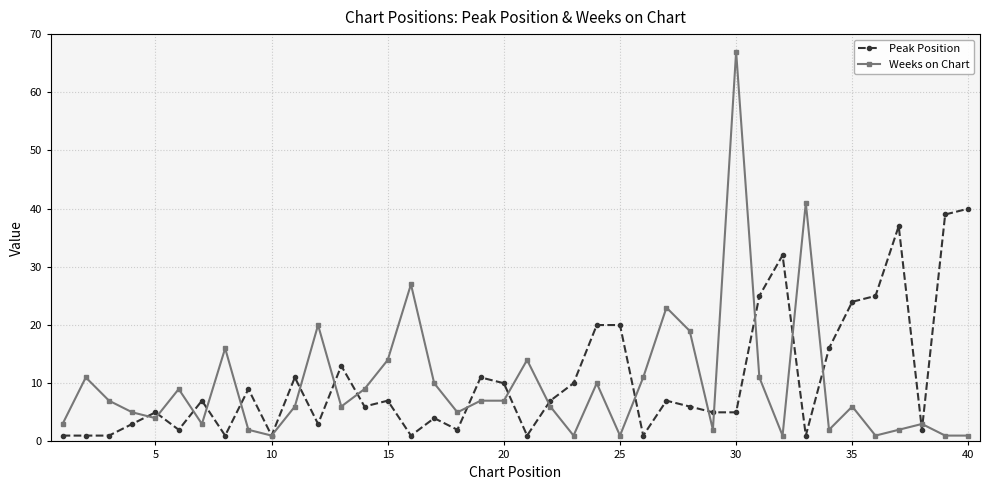

How many data points does each series have?

40